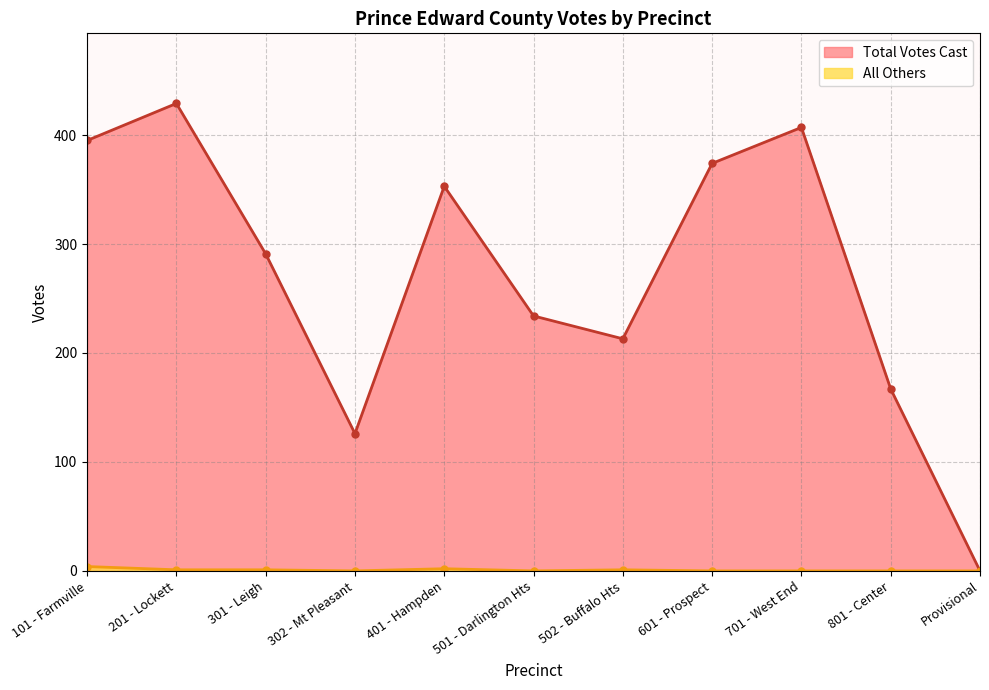

What is the label of the 1st point from the right?

Provisional